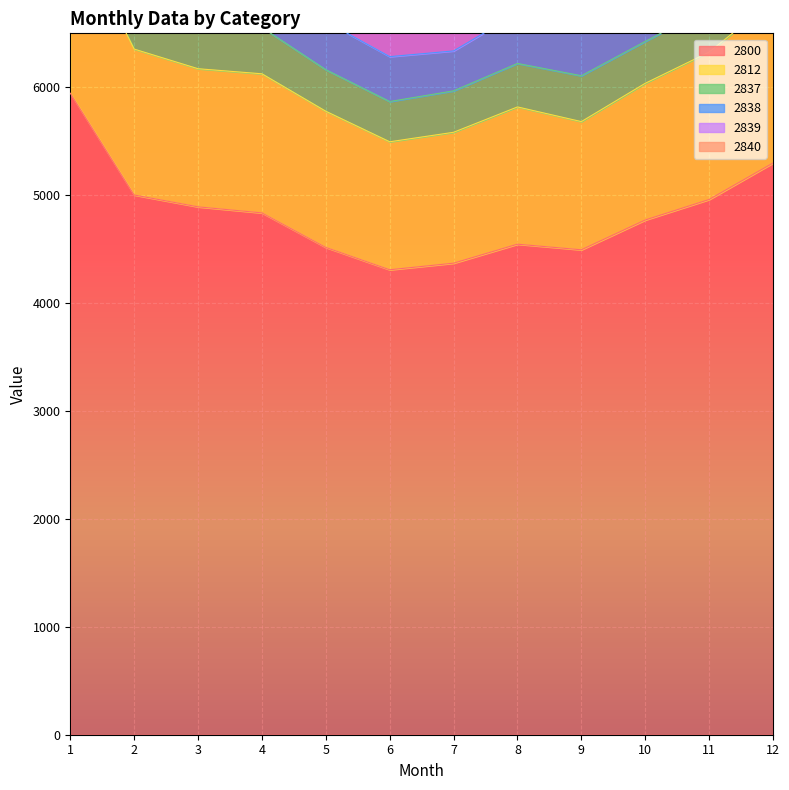

Reading left to right, transcribe all the data shown in this chart.

2800: 1=5945	2=5002	3=4892	4=4836	5=4516	6=4309	7=4370	8=4546	9=4494	10=4770	11=4960	12=5298
2812: 1=1588	2=1352	3=1280	4=1289	5=1262	6=1186	7=1213	8=1272	9=1188	10=1267	11=1366	12=1506
2837: 1=515	2=436	3=449	4=429	5=385	6=373	7=384	8=403	9=425	10=388	11=411	12=459
2838: 1=548	2=498	3=459	4=433	5=447	6=416	7=370	8=465	9=420	10=458	11=482	12=474
2839: 1=407	2=335	3=334	4=366	5=302	6=322	7=292	8=301	9=331	10=358	11=309	12=356
2840: 1=315	2=245	3=255	4=244	5=219	6=217	7=209	8=241	9=249	10=236	11=250	12=266